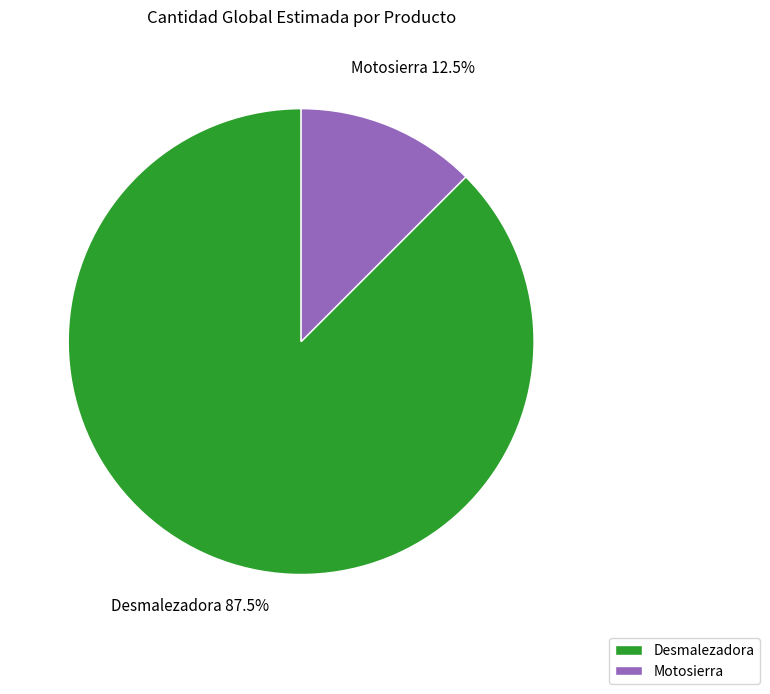

To the nearest percent, what is the combined percentage of Desmalezadora and Motosierra?

100%